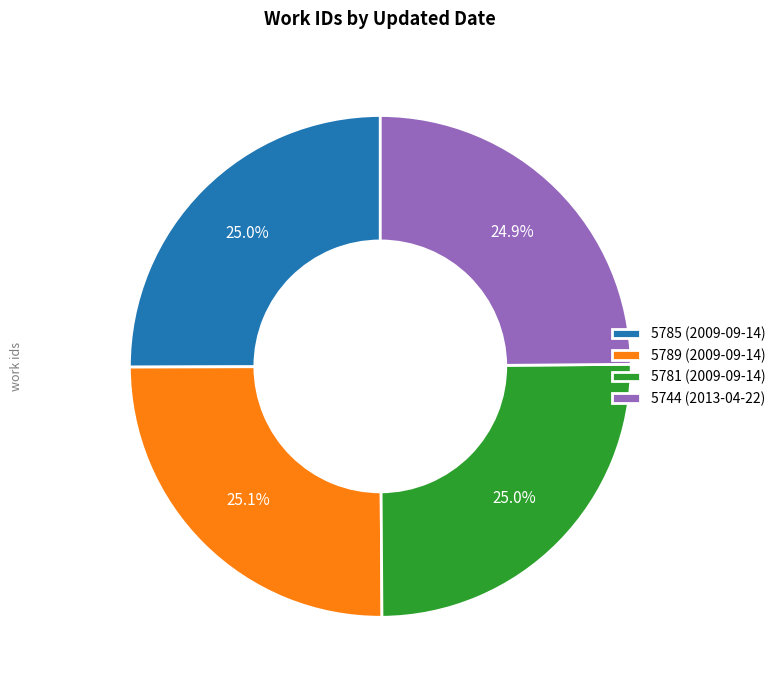

To the nearest percent, what portion does 5789 (2009-09-14) represent?

25%